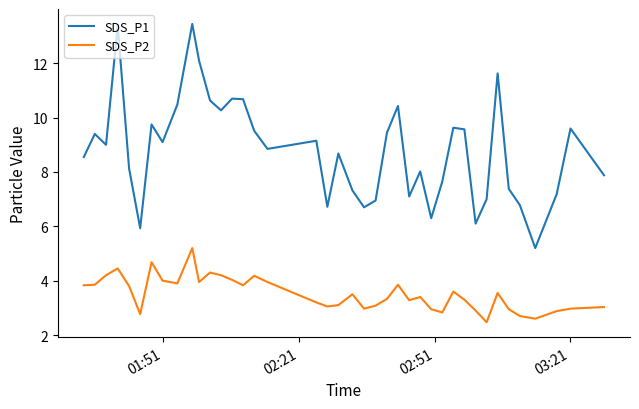

How many lines are shown in the chart?

2